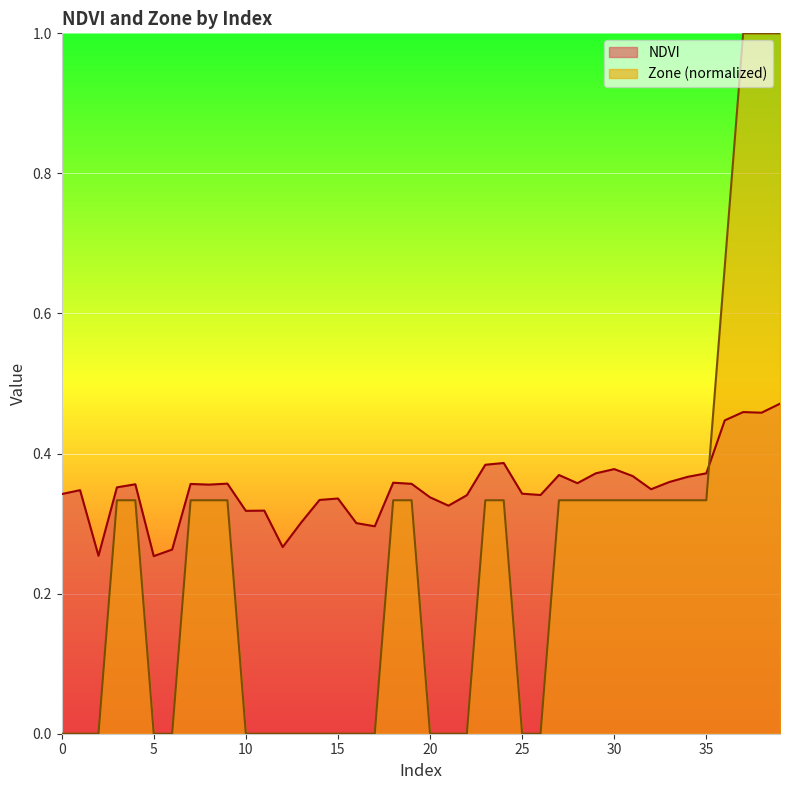

True or false: Zone has more than 2 interior local peaks.

False